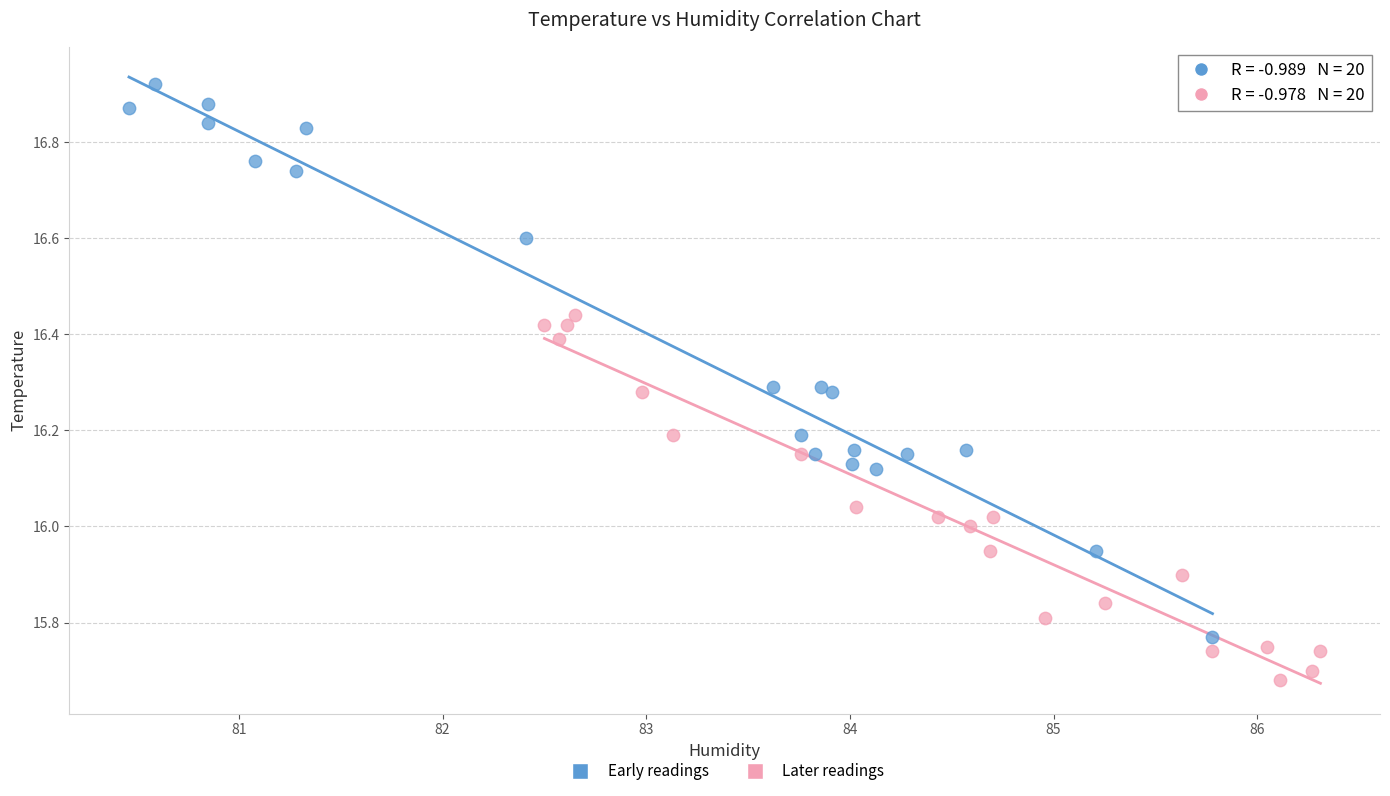

What are all the series names shown in the legend?

Early readings, Later readings